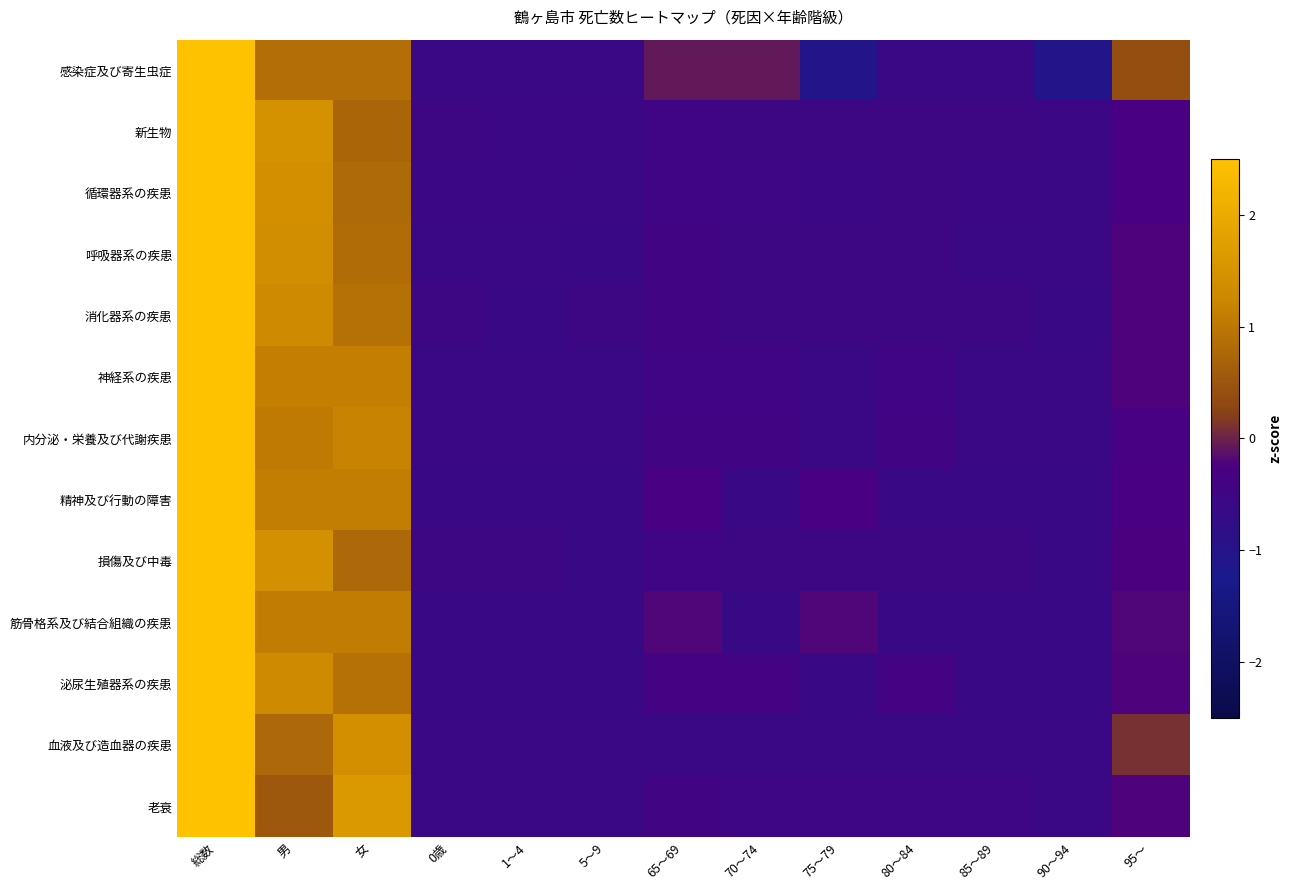

Which series changed the most between 総数 and 65～69?

血液及び造血器の疾患